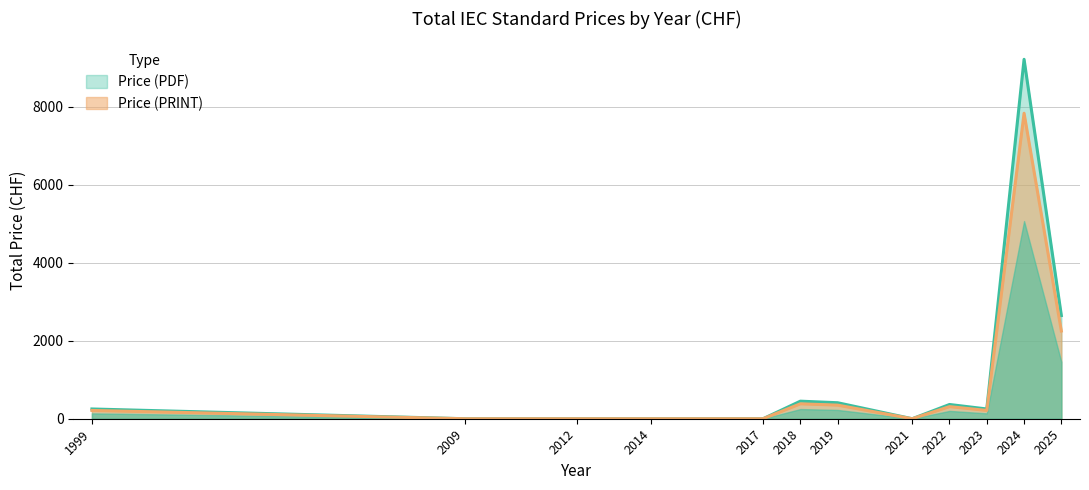

List the series in order of their peak value, lowest first.

Price (PDF), Price (PRINT)